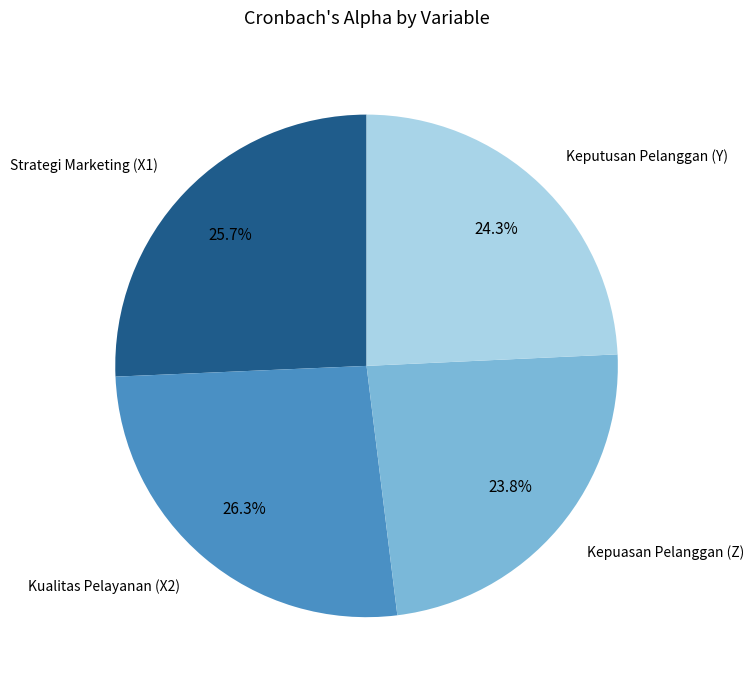

How many slices are in this pie chart?

4